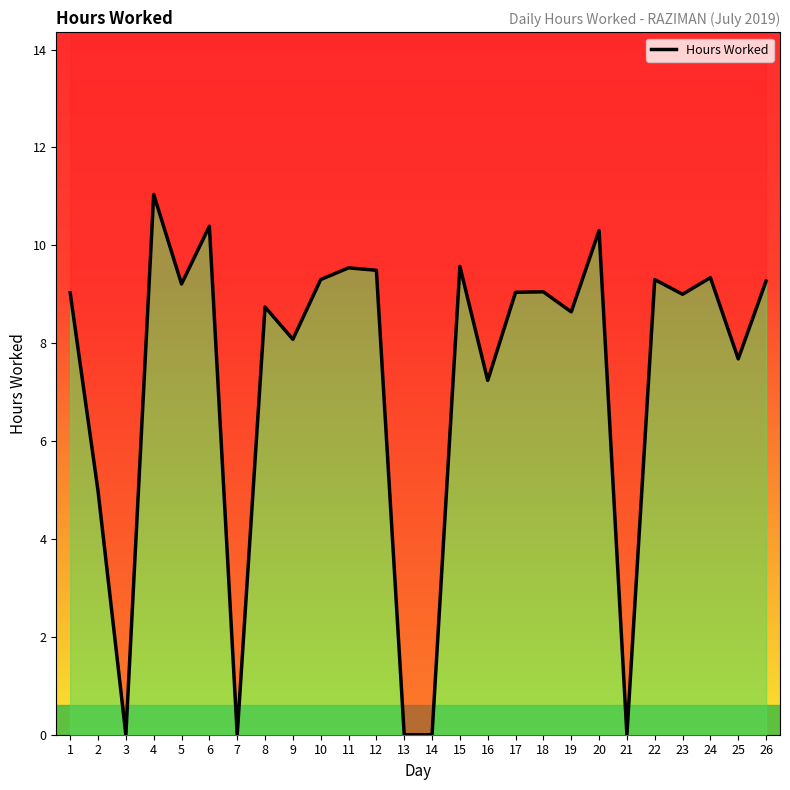

Reading right to left, transcribe all the data shown in this chart.

26=9.3	25=7.7	24=9.3	23=9.0	22=9.3	21=0.0	20=10.3	19=8.6	18=9.1	17=9.0	16=7.2	15=9.6	14=0.0	13=0.0	12=9.5	11=9.5	10=9.3	9=8.1	8=8.7	7=0.0	6=10.4	5=9.2	4=11.0	3=0.0	2=5.0	1=9.0